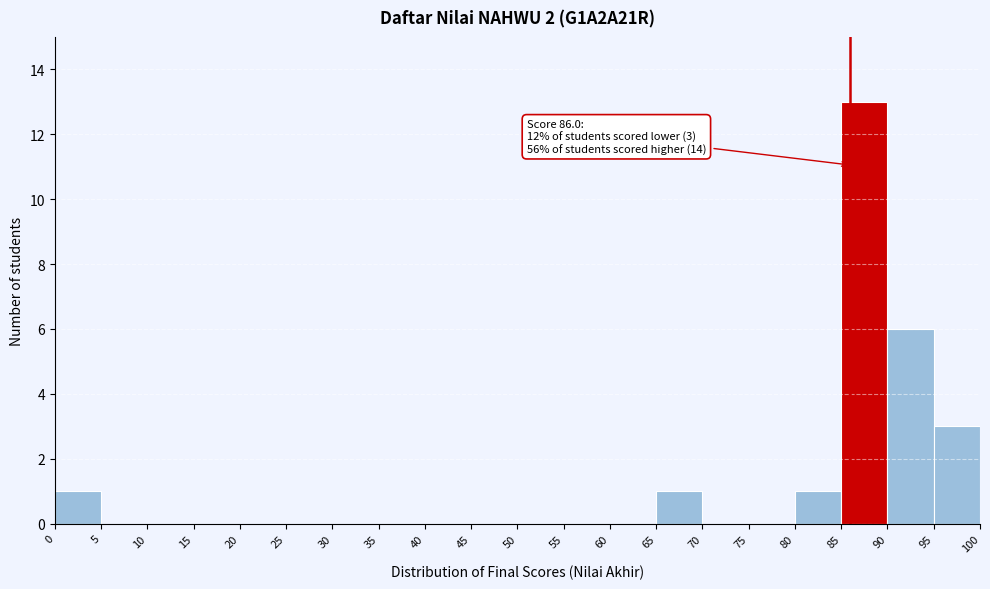

Over which range of the x-axis is the bar tallest?

85 to 90